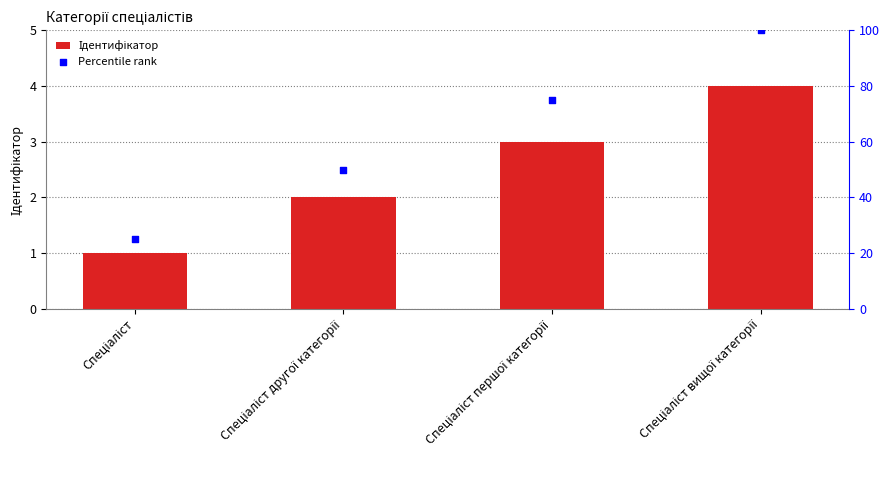

At how many categories does at least one series exceed 24?

4